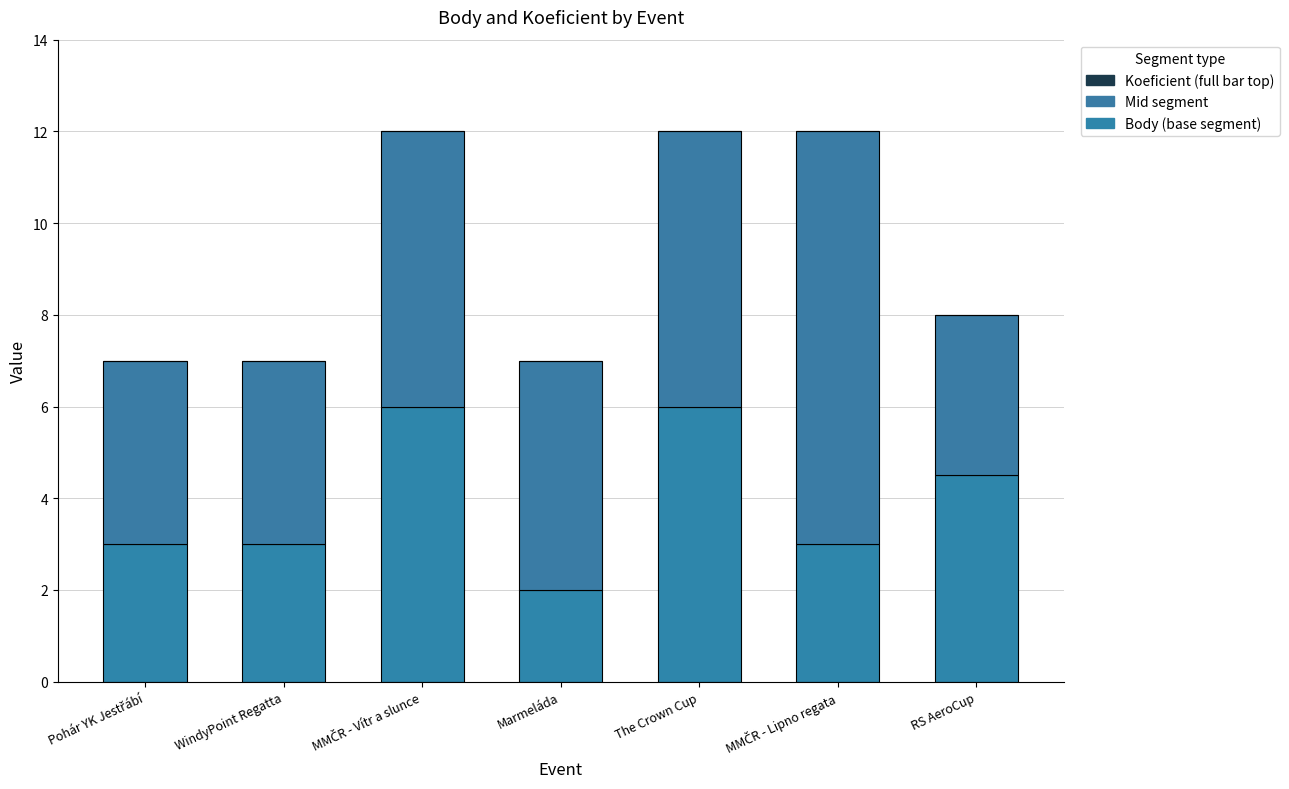

Is it true that Body equals 0.9 at MMČR - Lipno regata?

False